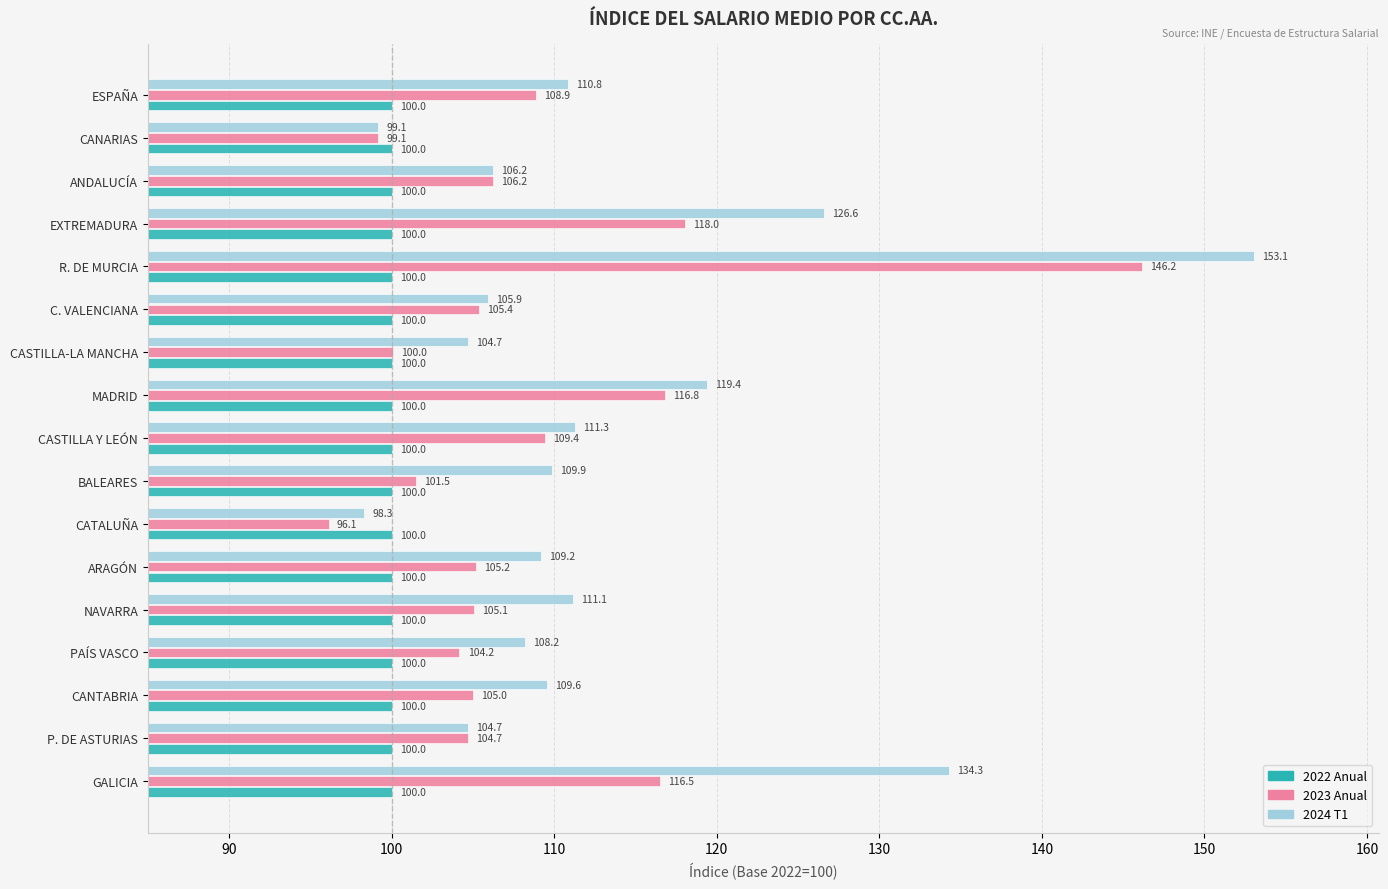

What is the difference between the second highest and minimum values in the 2023 Anual series?

21.9